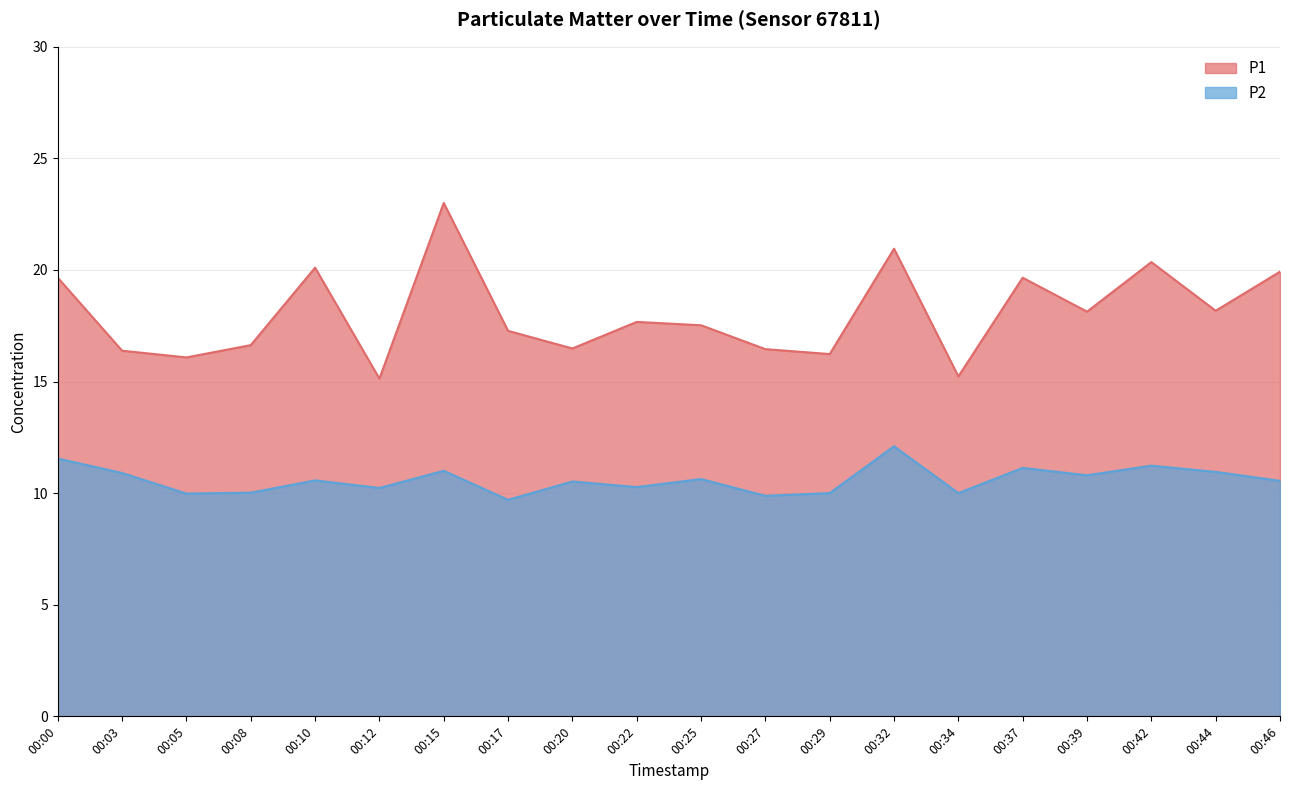

What is the total value across all series at 00:05?

26.1